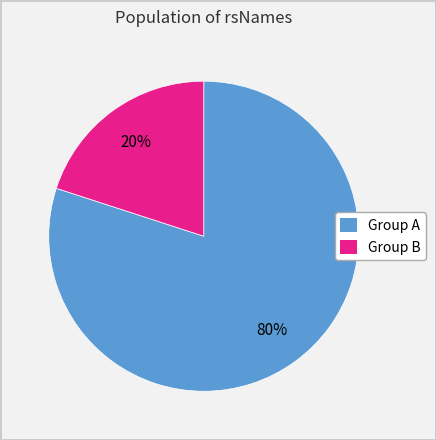

Does any single category account for the majority?

Yes